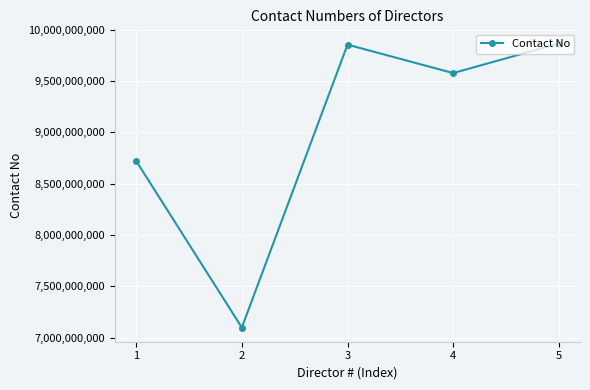

What is the minimum value shown in the chart?

7099412077